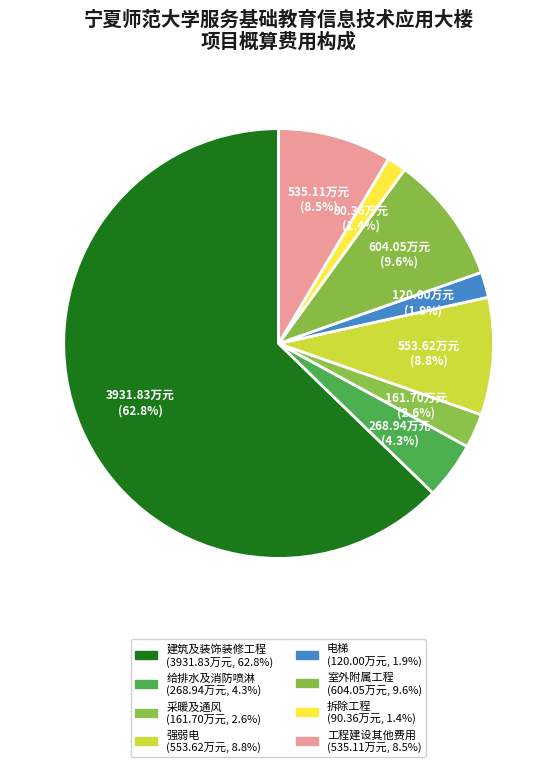

How many slices are in this pie chart?

8